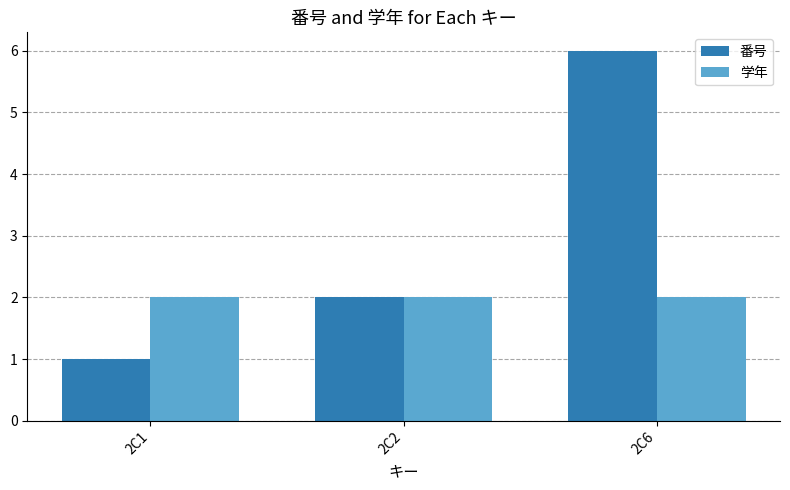

List the series in order of their overall mean, highest first.

番号, 学年